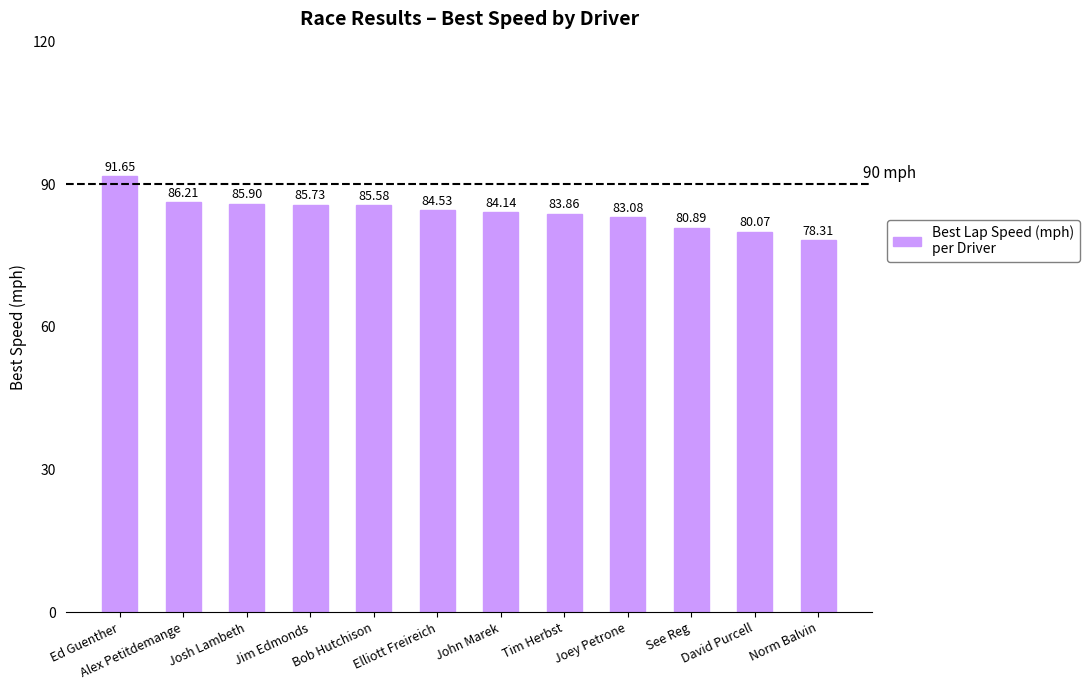

What is the average value?

84.2